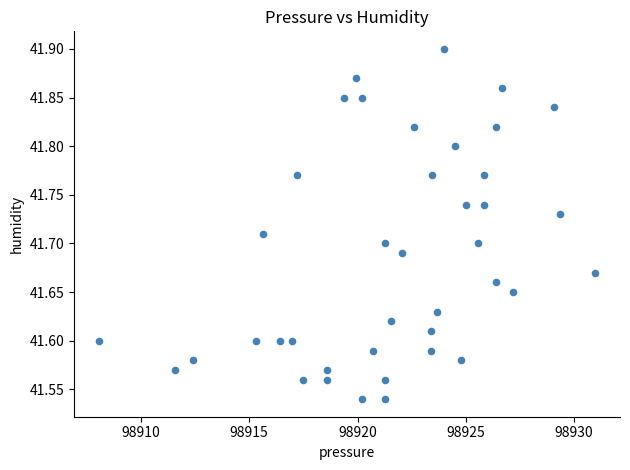

What is the range of X values (max minus min)?

22.9